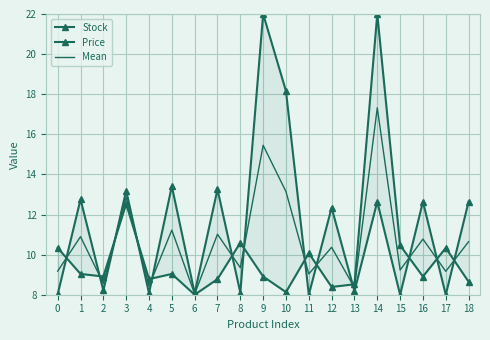

At which label does Mean reach its peak?

14